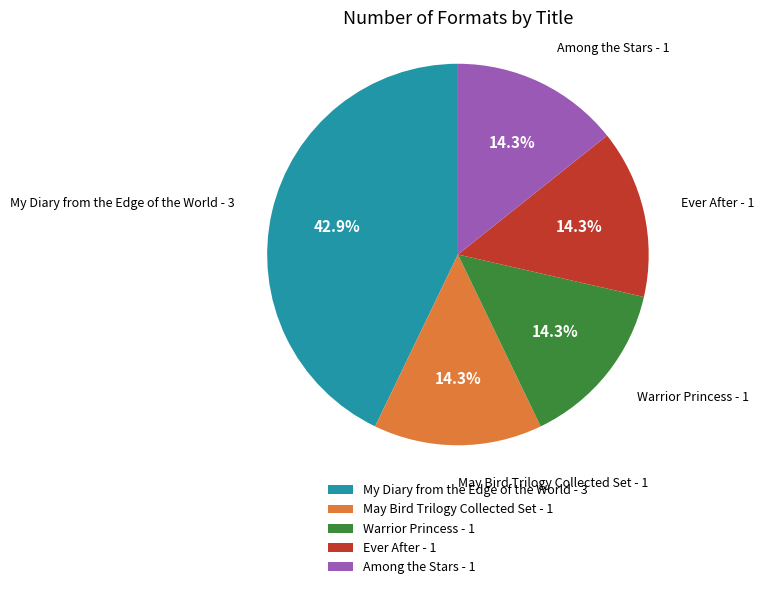

Combined, what portion of the pie is Among the Stars - 1 and My Diary from the Edge of the World - 3?

57.1%